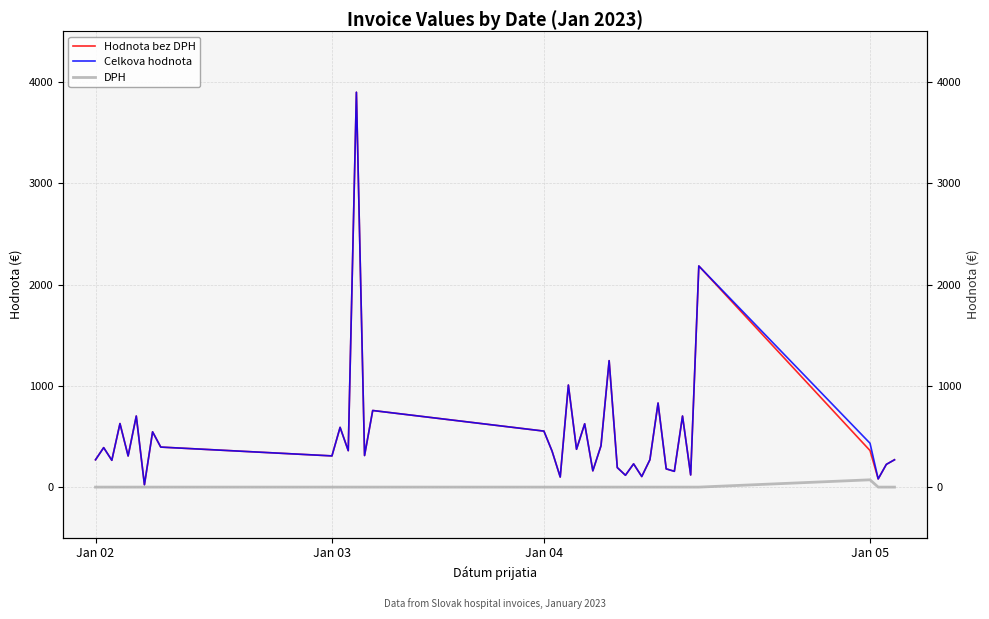

True or false: Hodnota bez DPH has a value of 389.3 at 14.

False